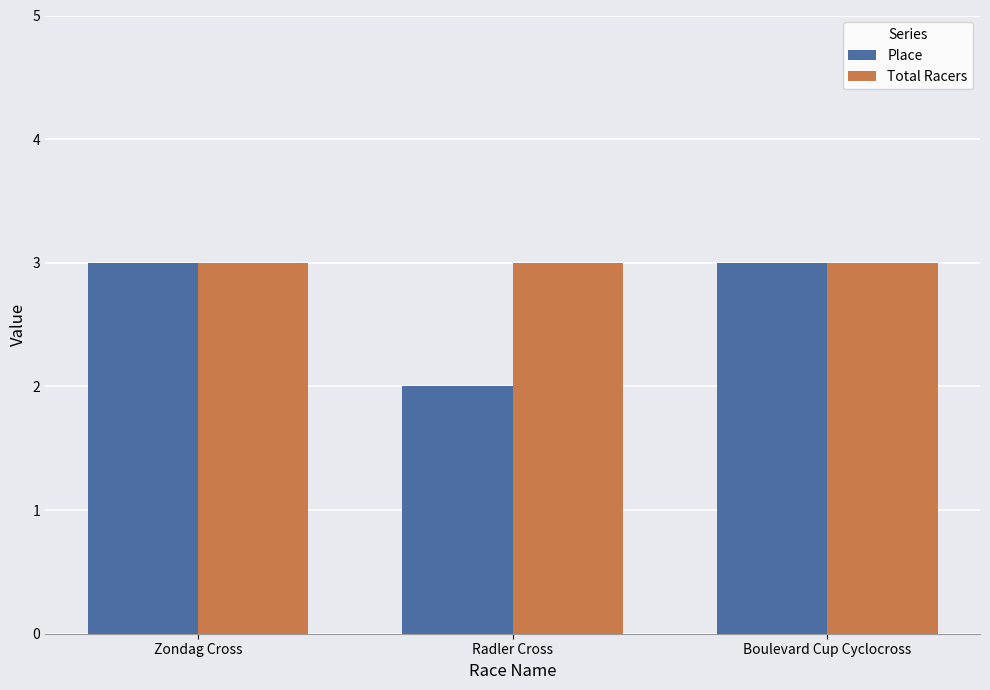

What is the sum of the Place values at Boulevard Cup Cyclocross and Radler Cross?

5